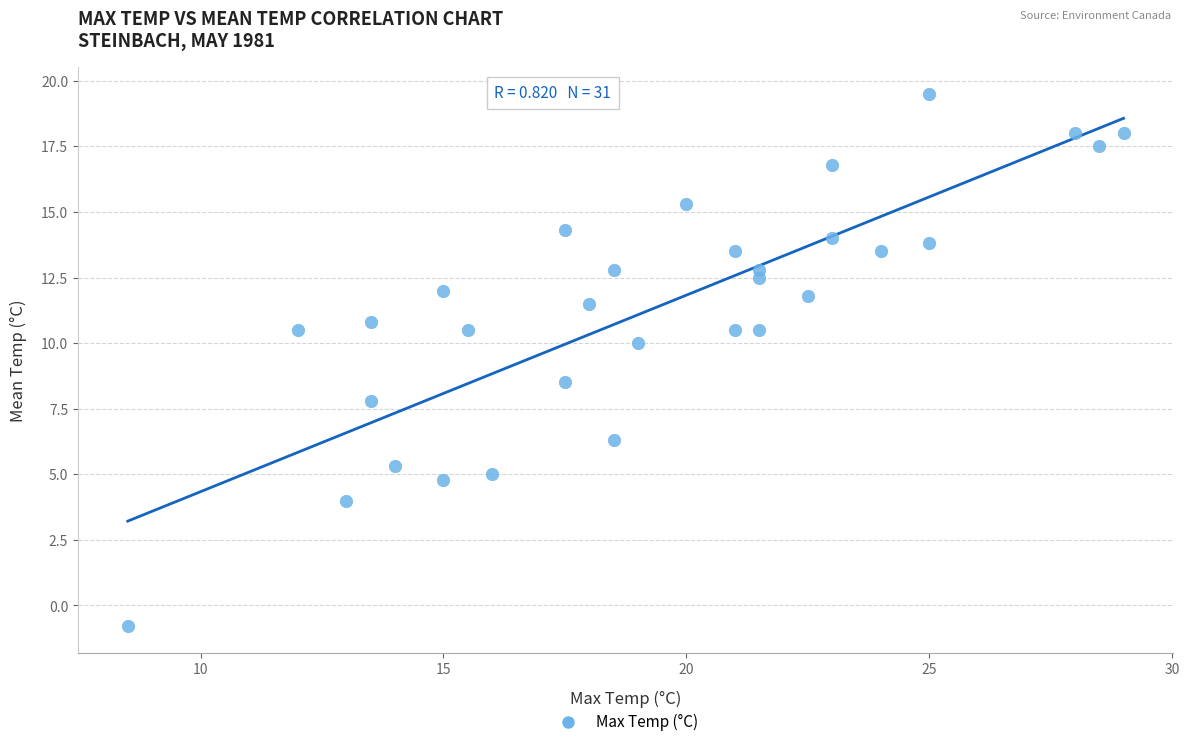

What is the range of Y values (max minus min)?

20.3